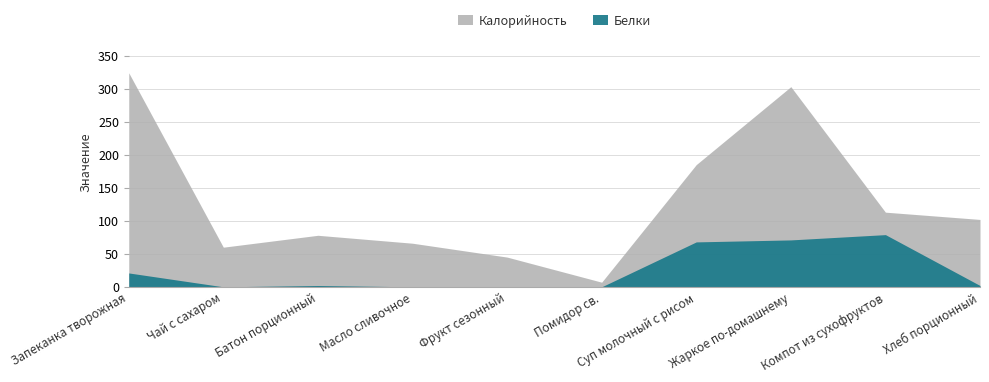

How many data points does each series have?

10